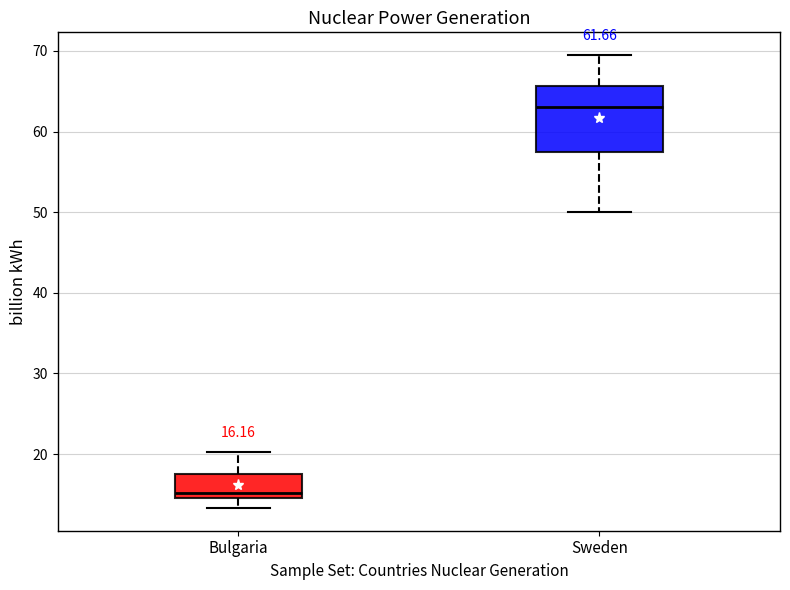

Comparing the boxes themselves (not the whiskers), which one is the tallest?

Sweden